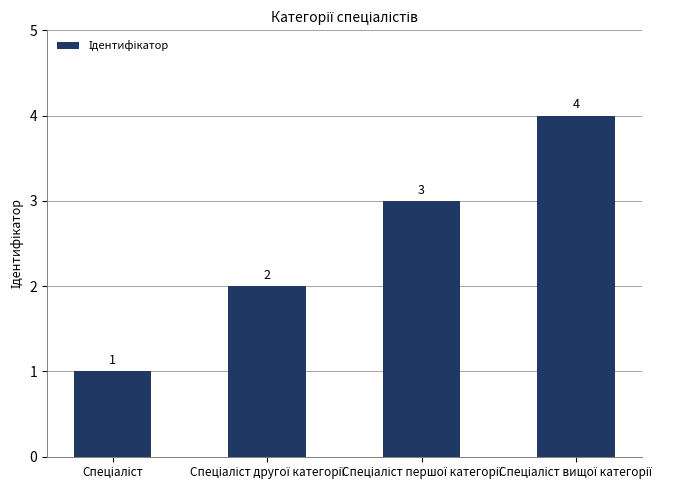

What is the sum of all values?

10